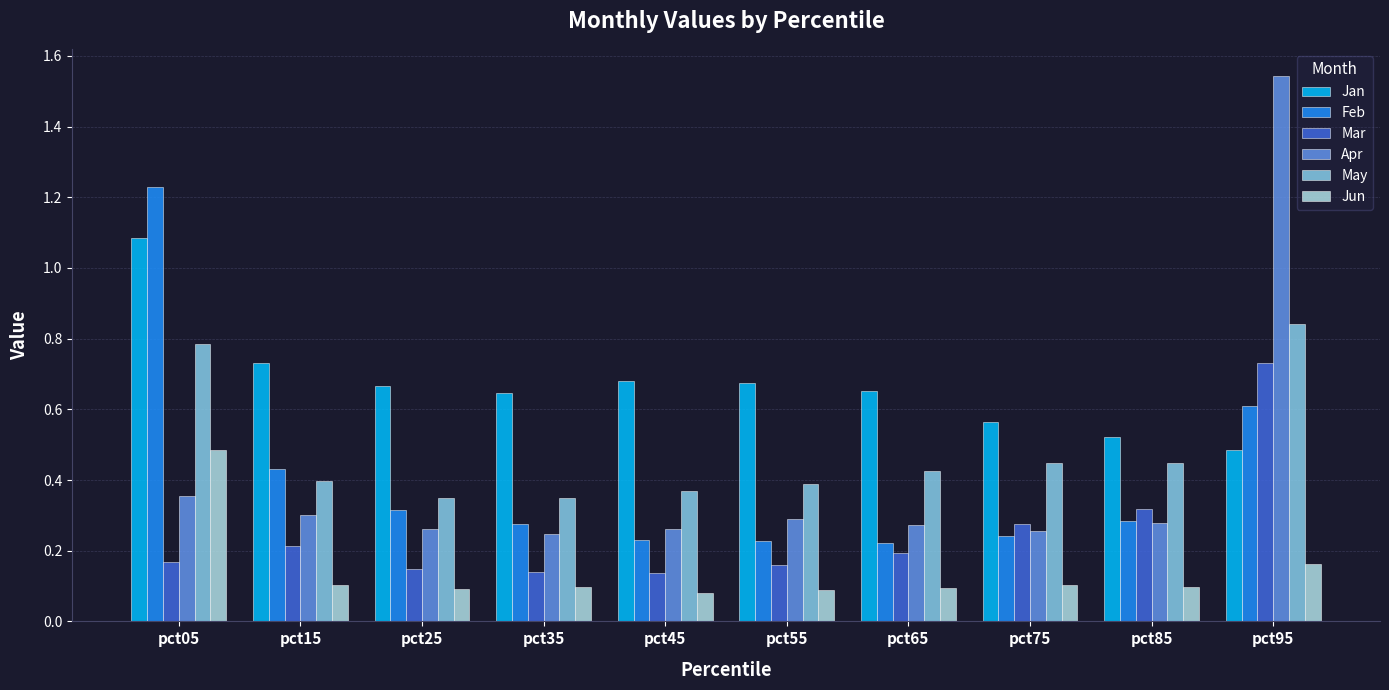

What is the difference between the maximum and second lowest values in the Feb series?

1.0